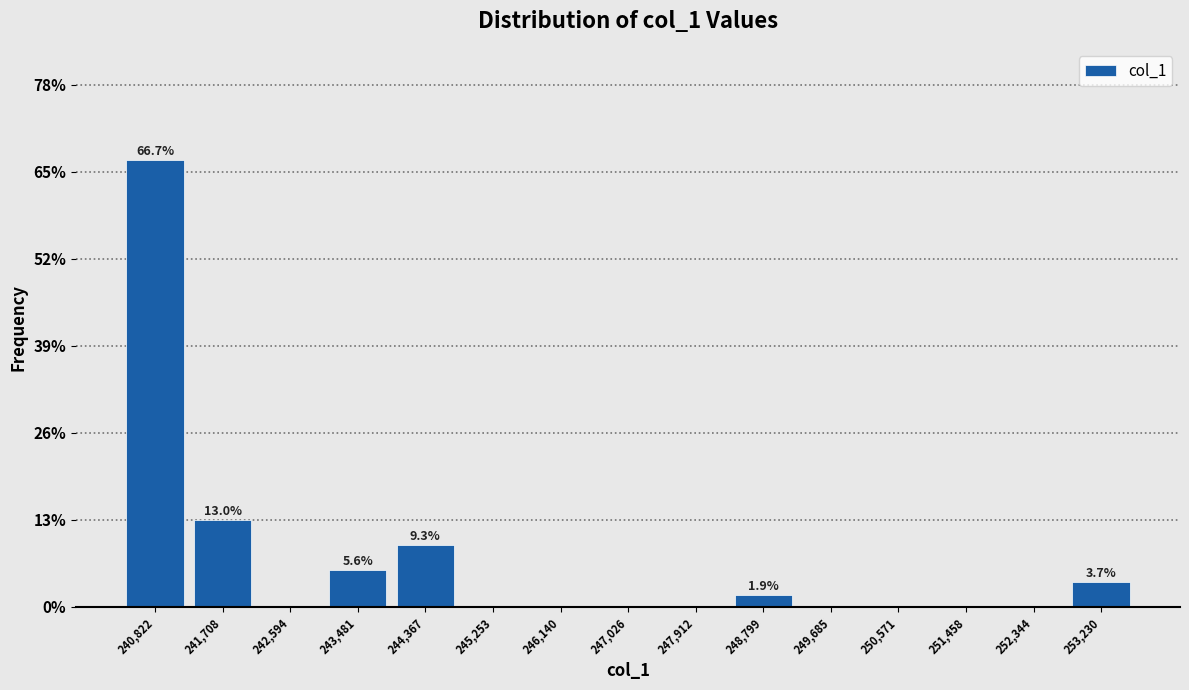

Which range on the x-axis has the tallest bar?

240400 to 241300